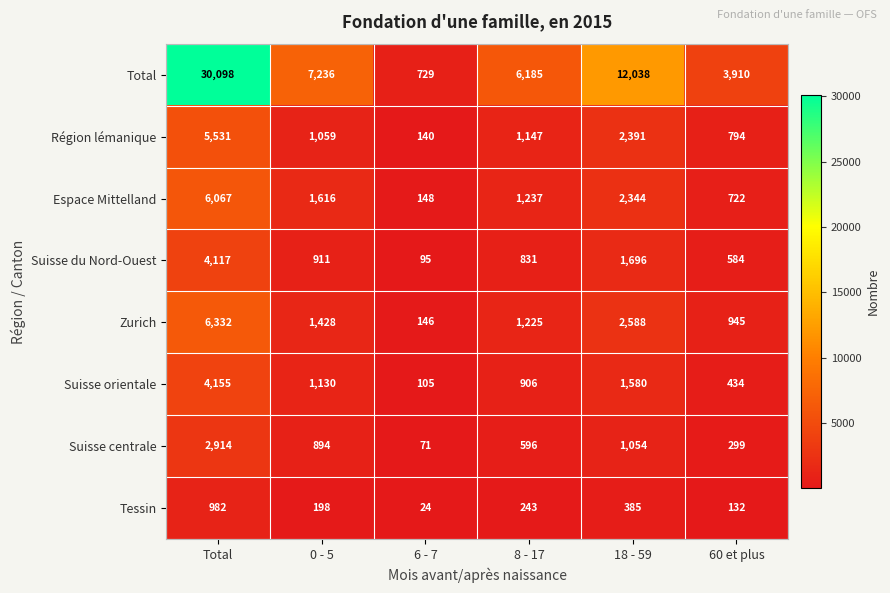

What is the difference between the maximum and second lowest values in the Tessin series?

850